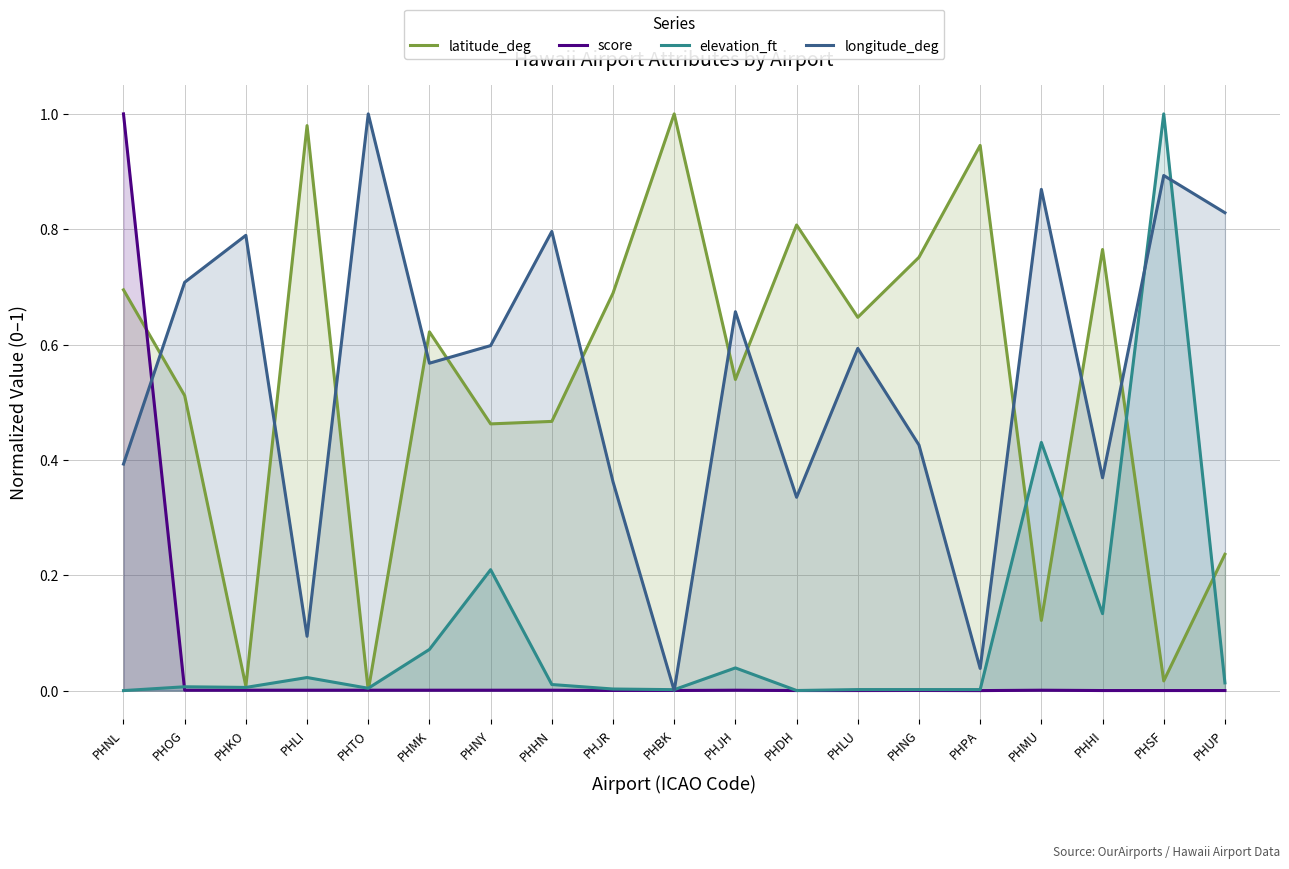

True or false: latitude_deg has a value of 0.1 at PHJH.

False